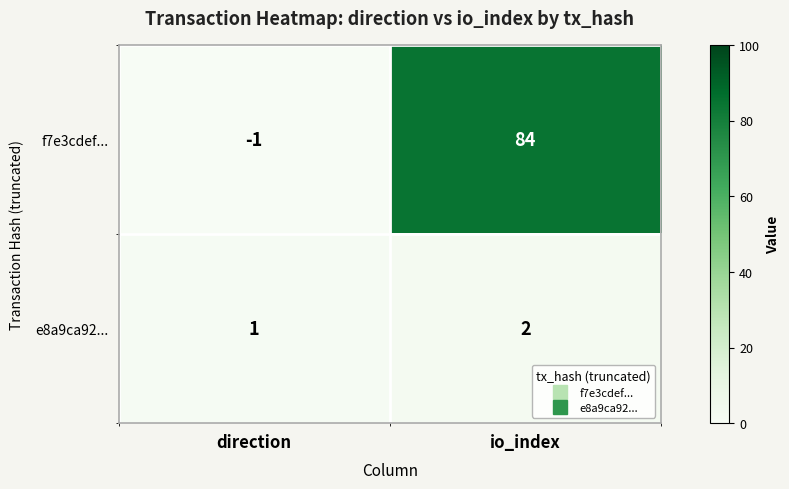

What is the approximate value of f7e3cdef... at io_index, to the nearest 10?

80